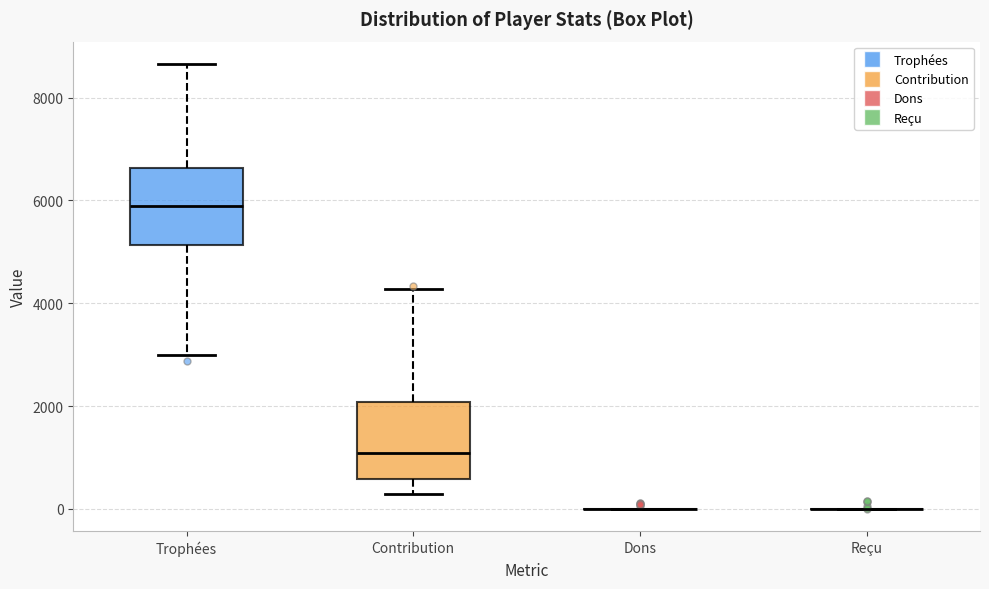

Reading left to right, read every box against the y-axis: the position of its median line, the range the box covers, and the ends of its whiskers. The values are not printed on the chart, so give them approximately, as read against the axis.

Trophées: median 5800, box 5200 to 6600, whiskers 3000 to 8600
Contribution: median 1000, box 600 to 2000, whiskers 200 to 4200
Dons: box collapsed to a line at 0, whiskers 0 to 0
Reçu: box collapsed to a line at 0, whiskers 0 to 0